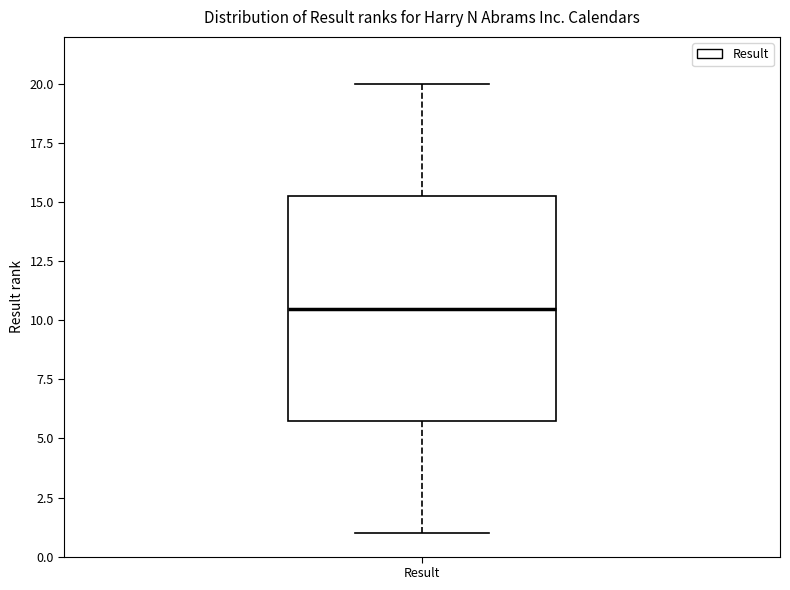

Where does the median line of the box for Result sit on the y-axis? The values are not printed on the chart, so give them approximately, as read against the axis.

10.5